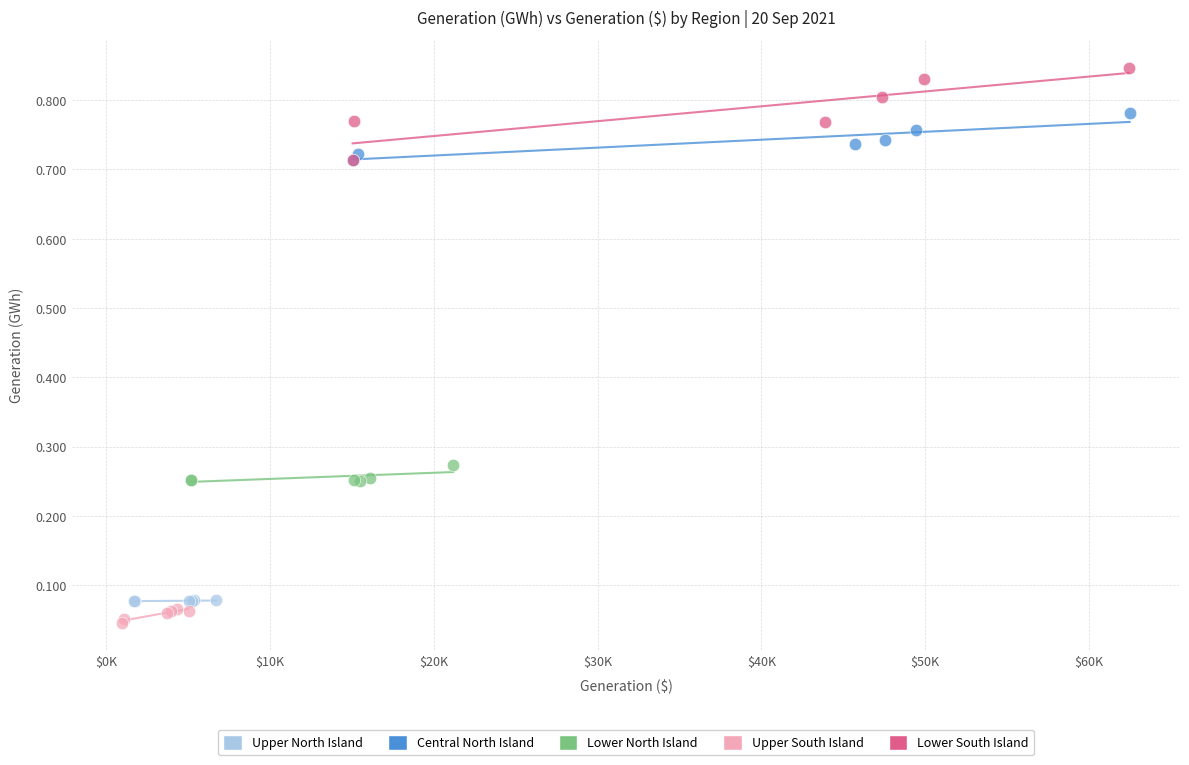

Which series has the largest Y range (max minus min)?

Lower South Island